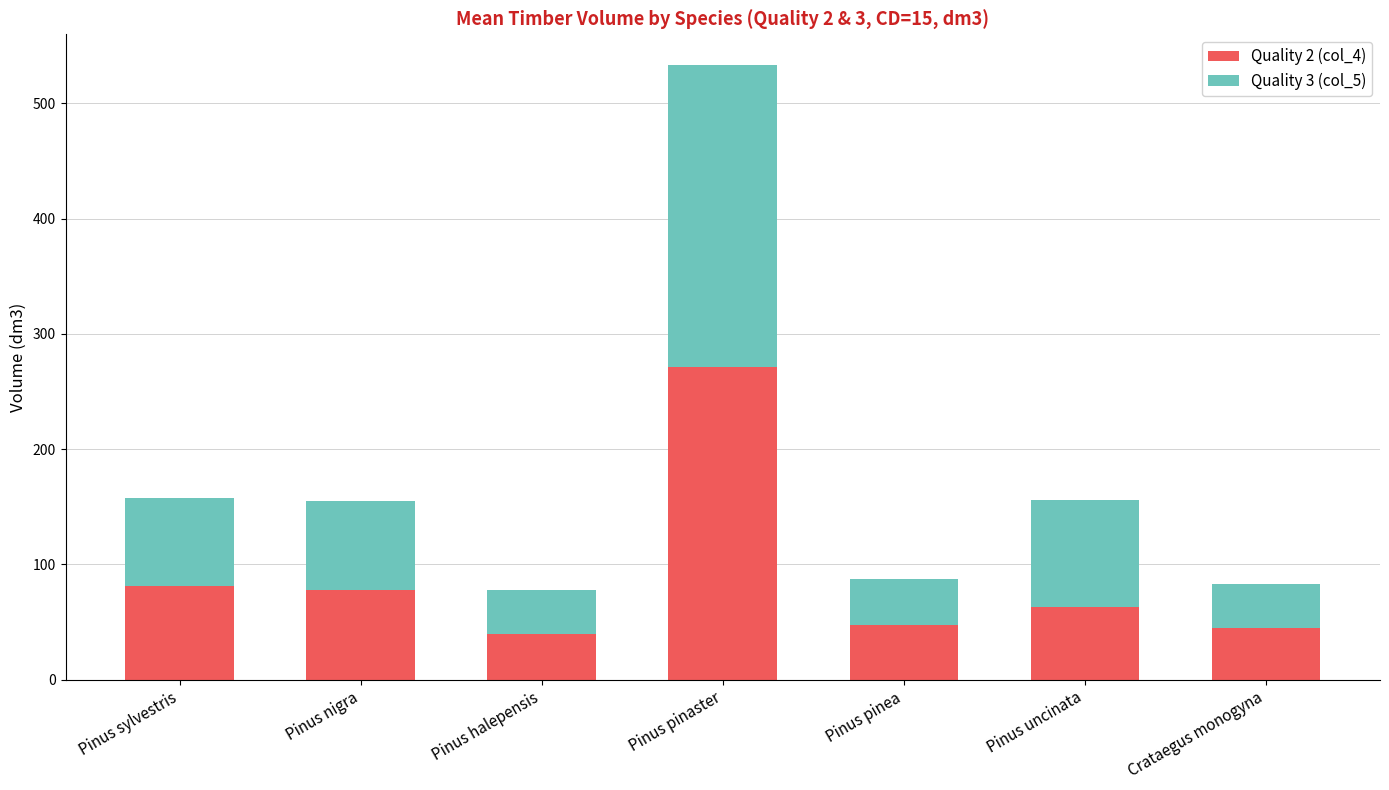

Does the chart contain any negative values?

No